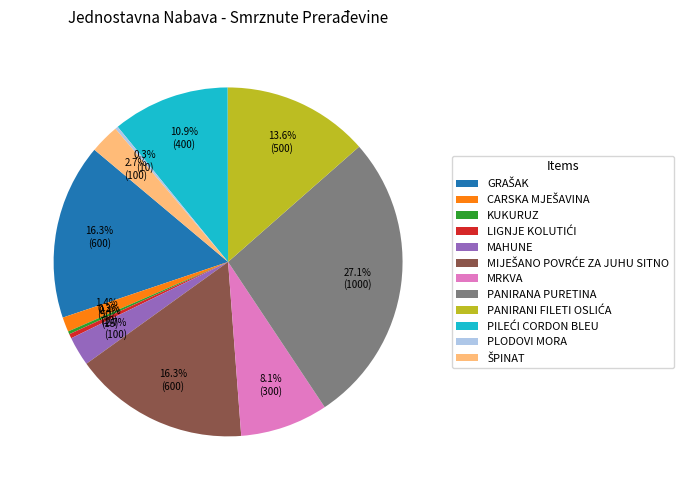

Is there a majority slice in this chart?

No